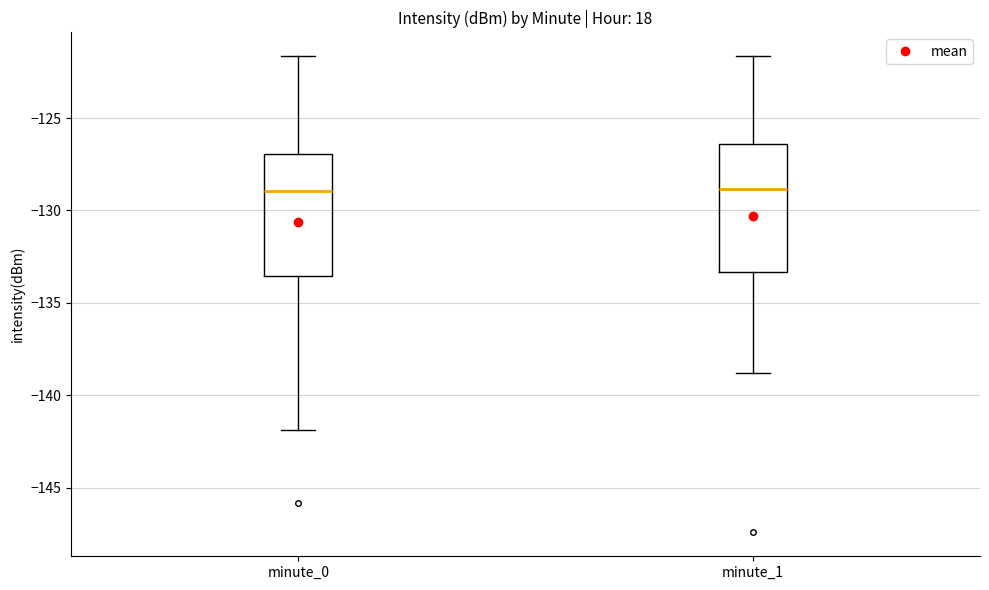

Where is the lower edge of the box for minute_1 on the y-axis? The values are not printed on the chart, so give them approximately, as read against the axis.

-133.5